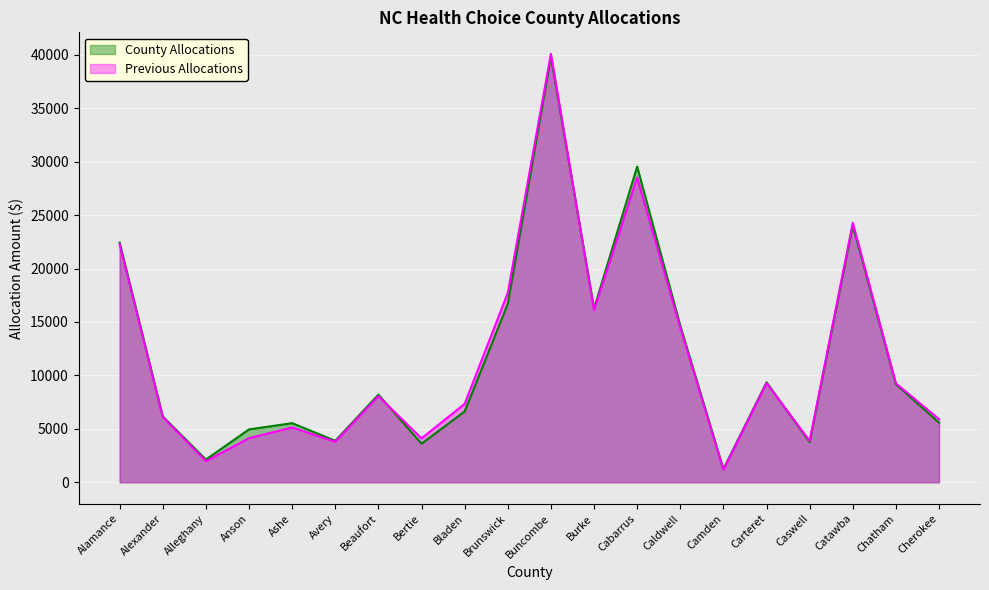

What is the value of the County Allocations point at the 19th from the left?

9174